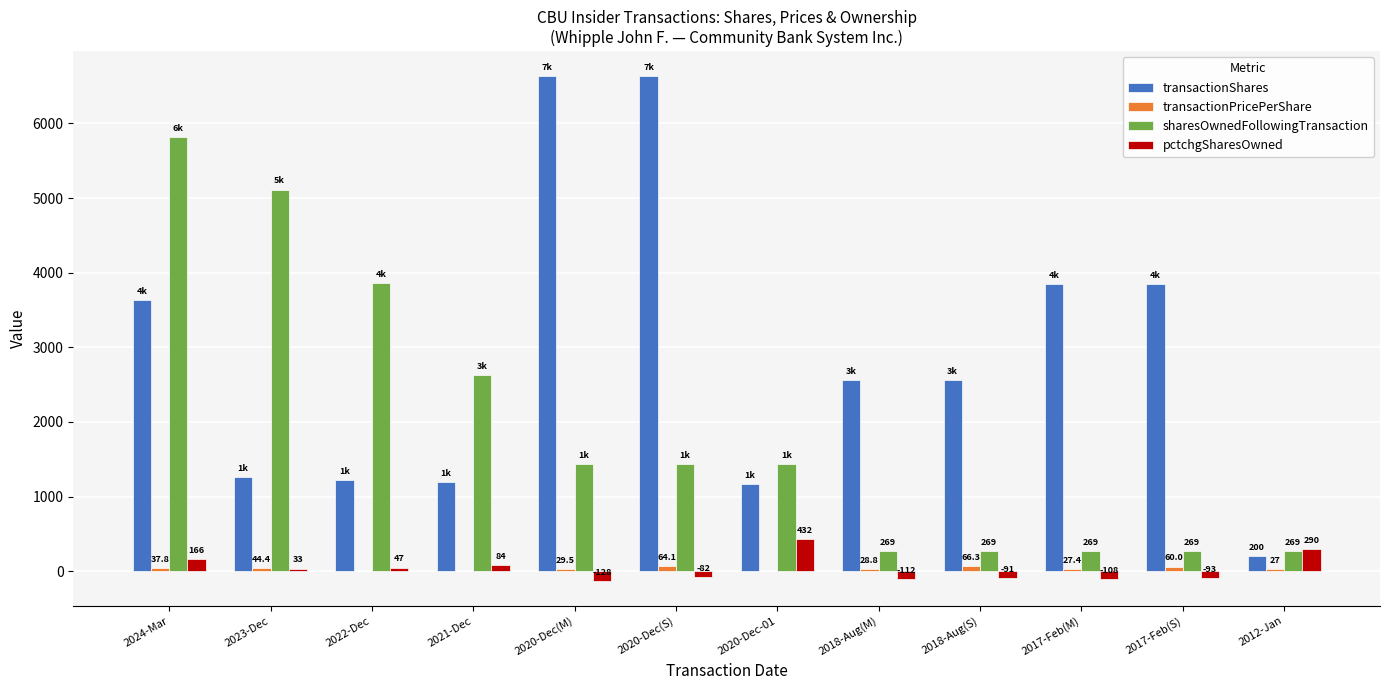

What is the total value across all series at 2020-Dec-01?

3027.0